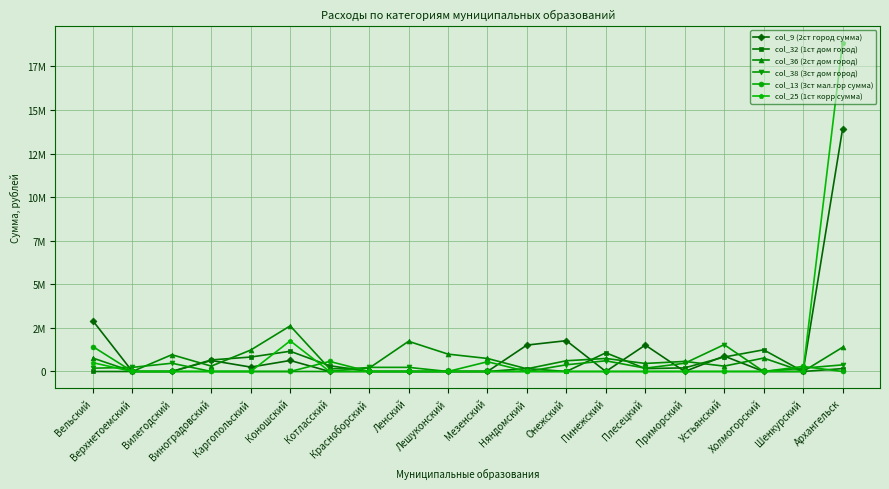

True or false: col_9 (2ст город сумма) and col_36 (2ст дом город) cross at least once.

True